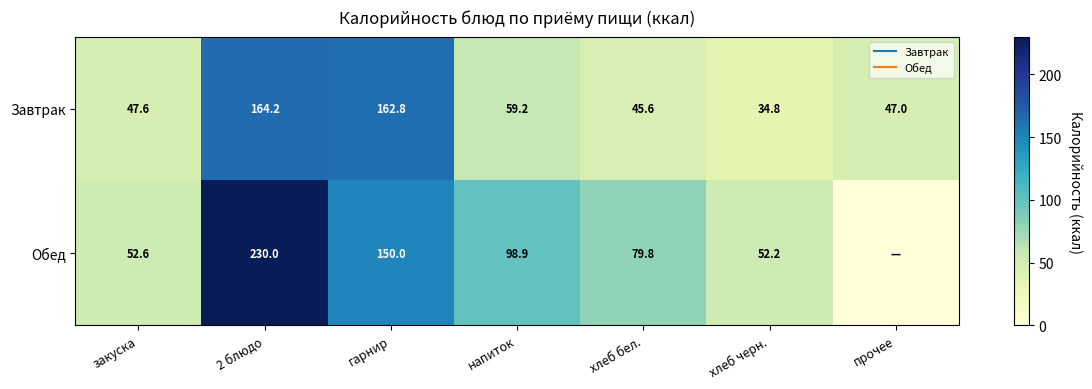

What is the difference between the maximum and minimum values in the Обед series?

230.0